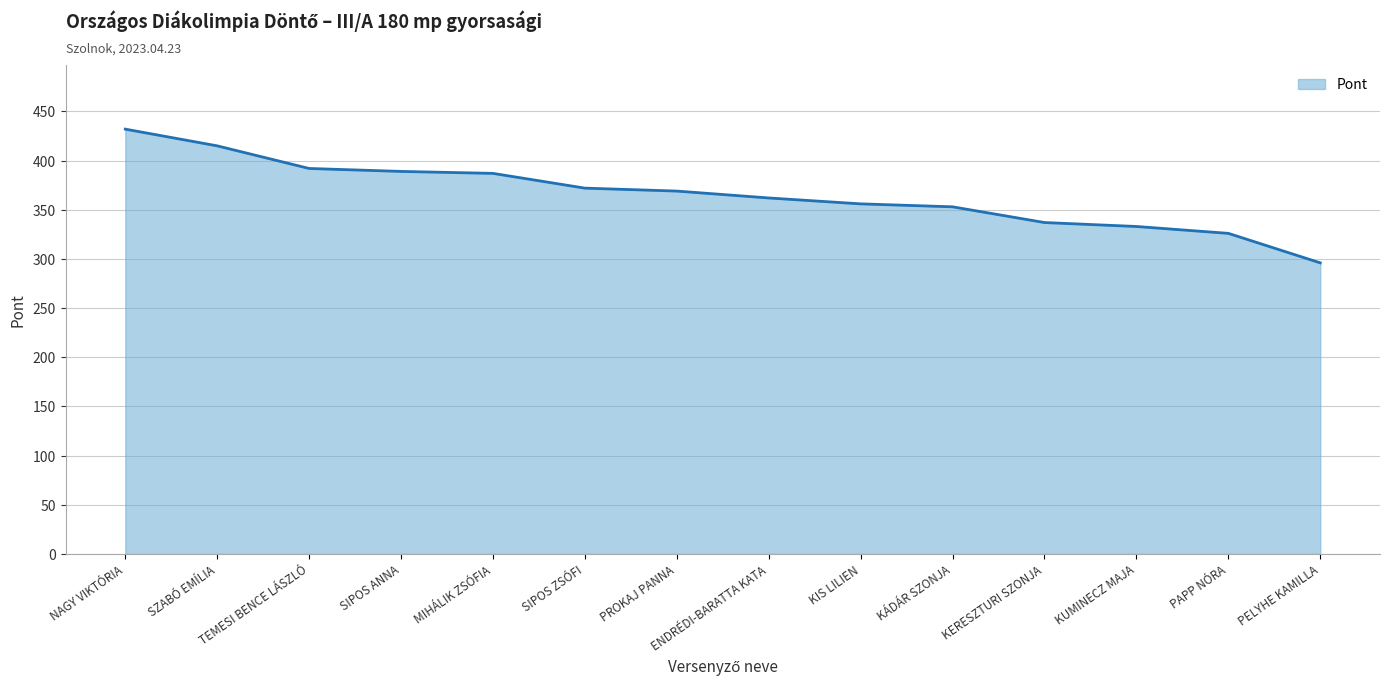

How many lines are shown in the chart?

1